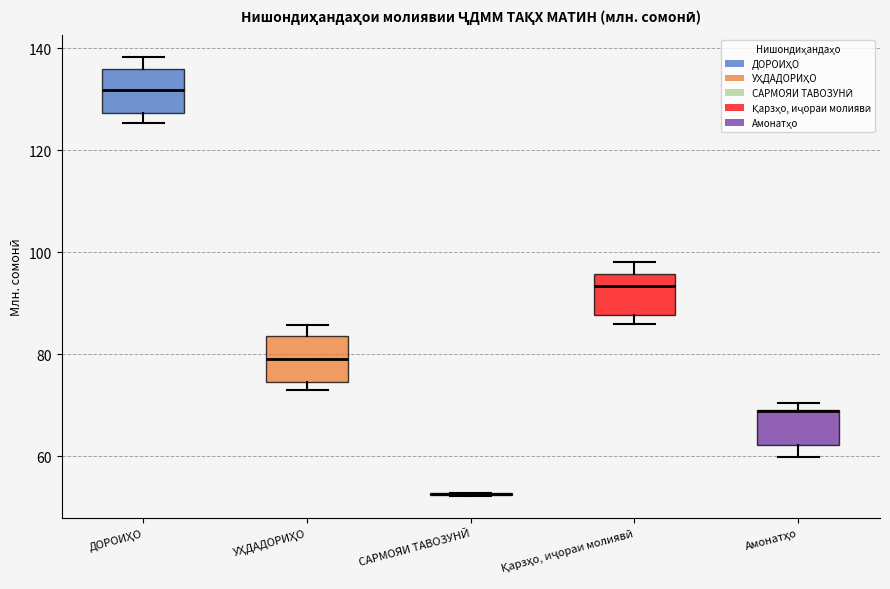

Reading left to right, transcribe this box plot: for each box, give where its median line is, the range the box spans, and where its two whiskers end, as read against the y-axis. The values are not printed on the chart, so give them approximately, as read against the axis.

ДОРОИҲО: median 132, box 128 to 136, whiskers 126 to 138
УҲДАДОРИҲО: median 80, box 74 to 84, whiskers 74 (just below the box's lower edge) to 86
САРМОЯИ ТАВОЗУНӢ: box collapsed to a line at 52, whiskers 52 to 52
Қарзҳо, иҷораи молиявӣ: median 94, box 88 to 96, whiskers 86 to 98
Амонатҳо: median 68 (drawn on the box's upper edge), box 62 to 70, whiskers 60 to 70 (just above the box's upper edge)